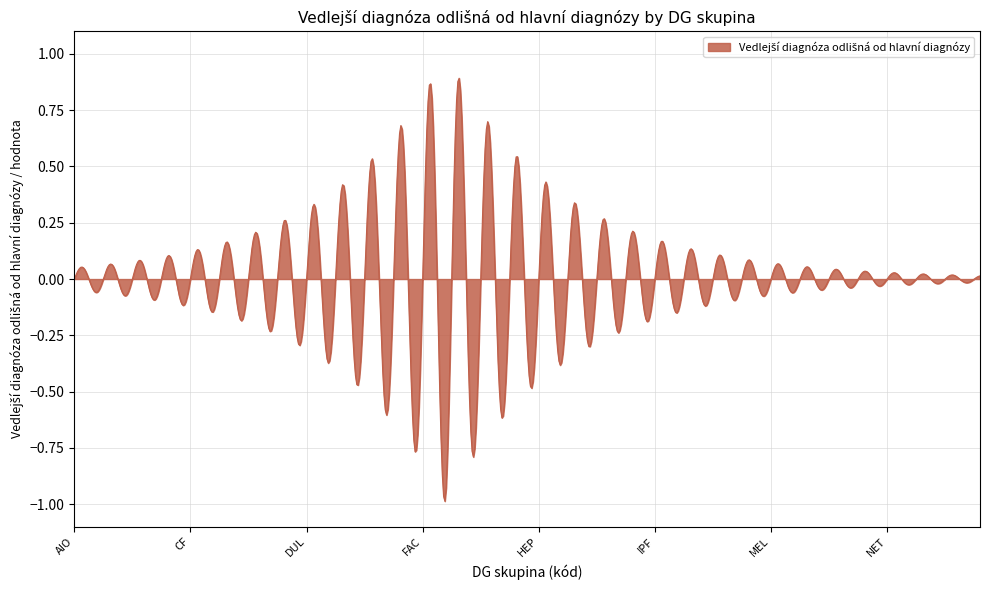

What is the difference between the maximum and minimum values?

1.9